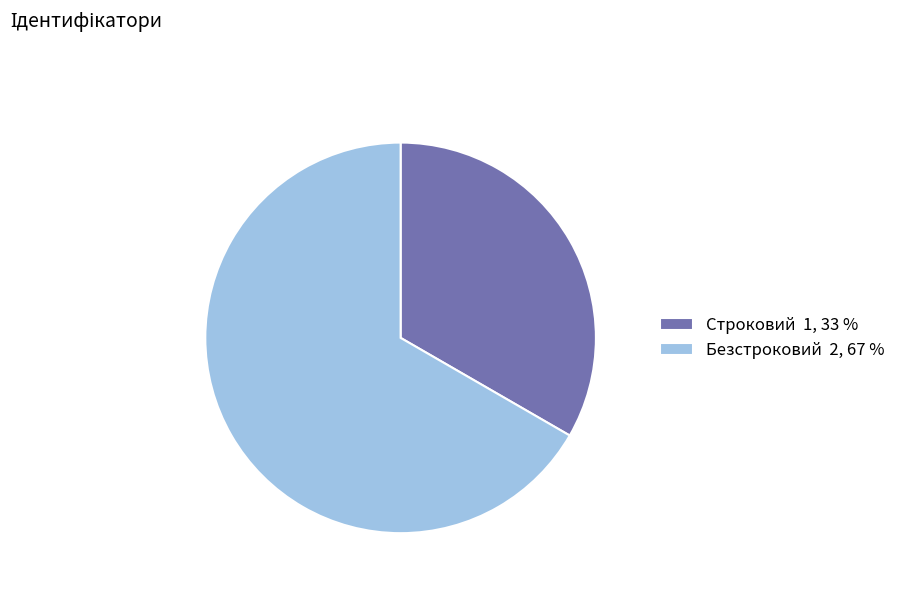

True or false: Строковий accounts for 33% of the total.

True